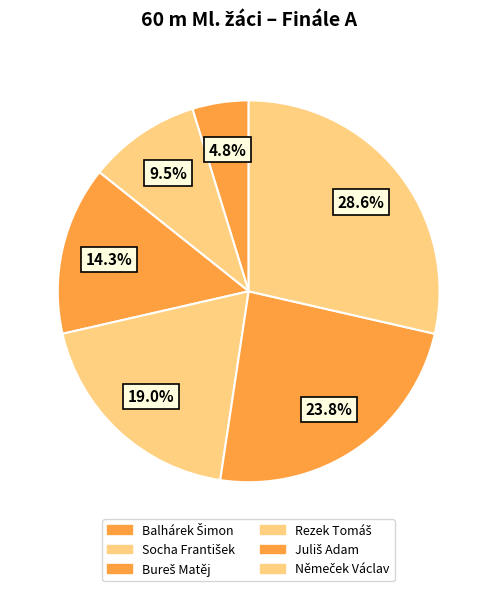

Does Němeček Václav represent more than half of the total?

No